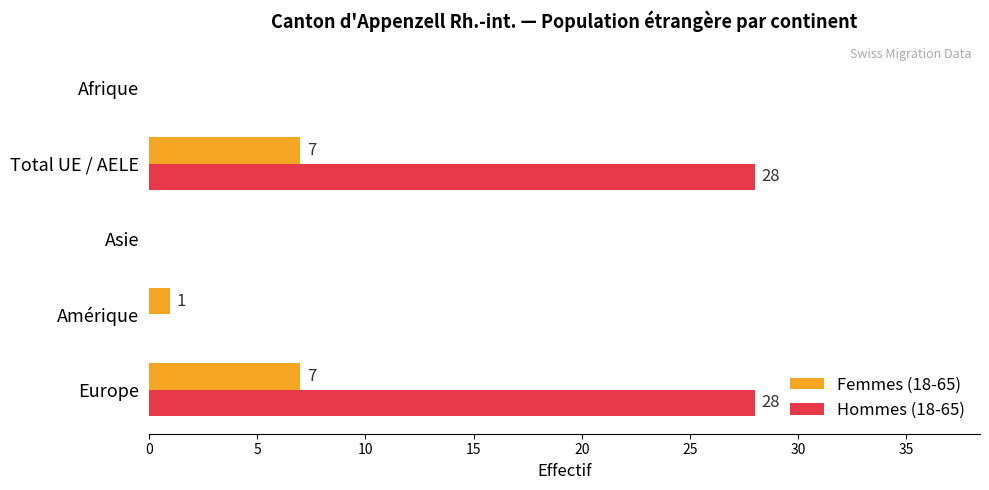

How many data points in Hommes (18-65) are above 0?

2